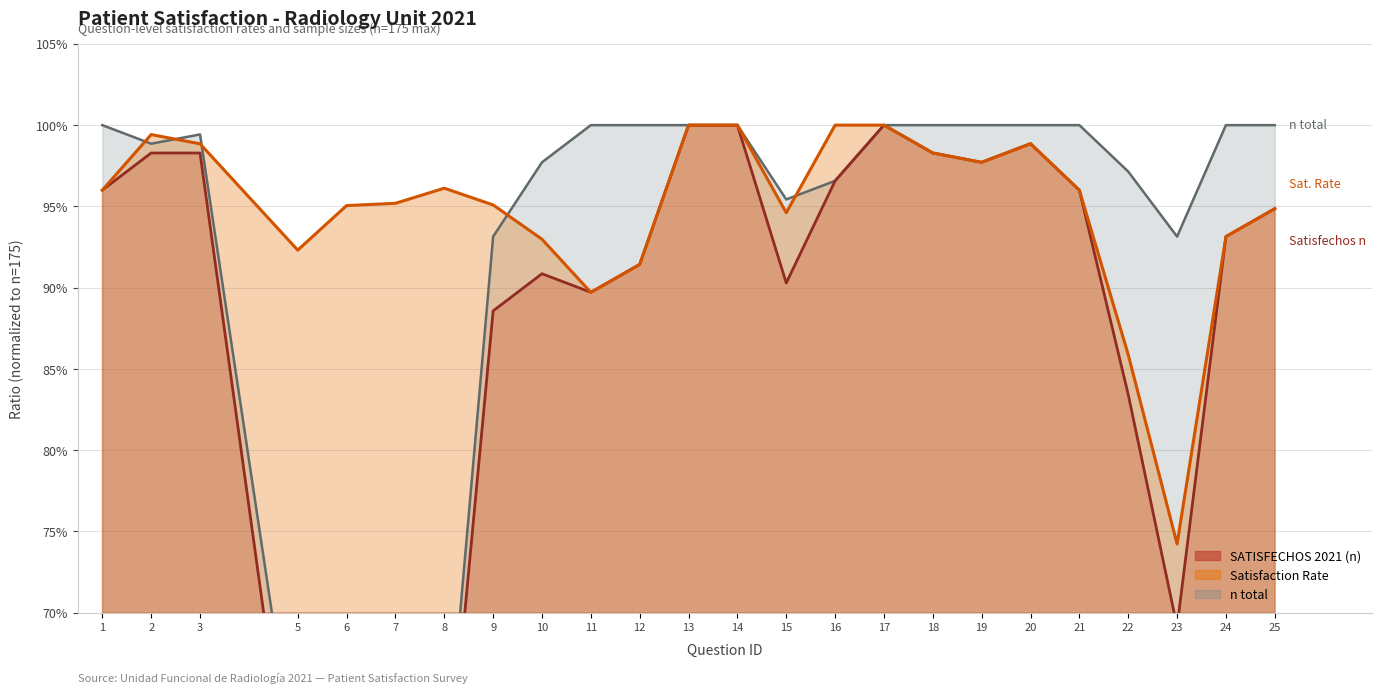

At how many categories does at least one series exceed 0?

24